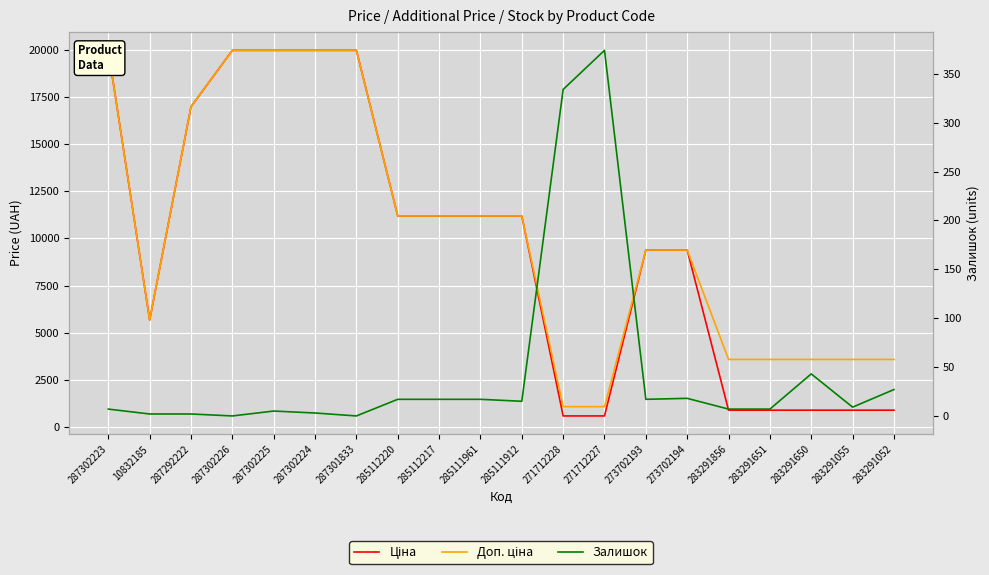

What are all the series names shown in the legend?

Ціна, Доп. ціна, Залишок